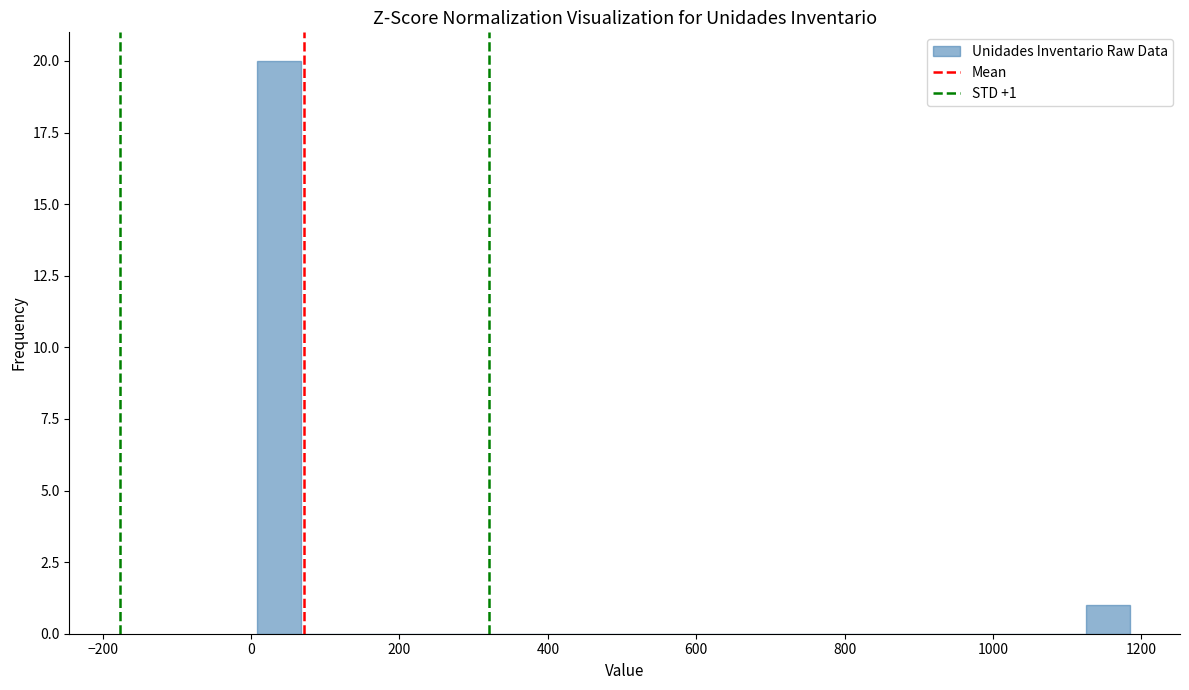

Around what value on the x-axis is the tallest bar? Give the approximate position of its centre, as read against the axis.

40